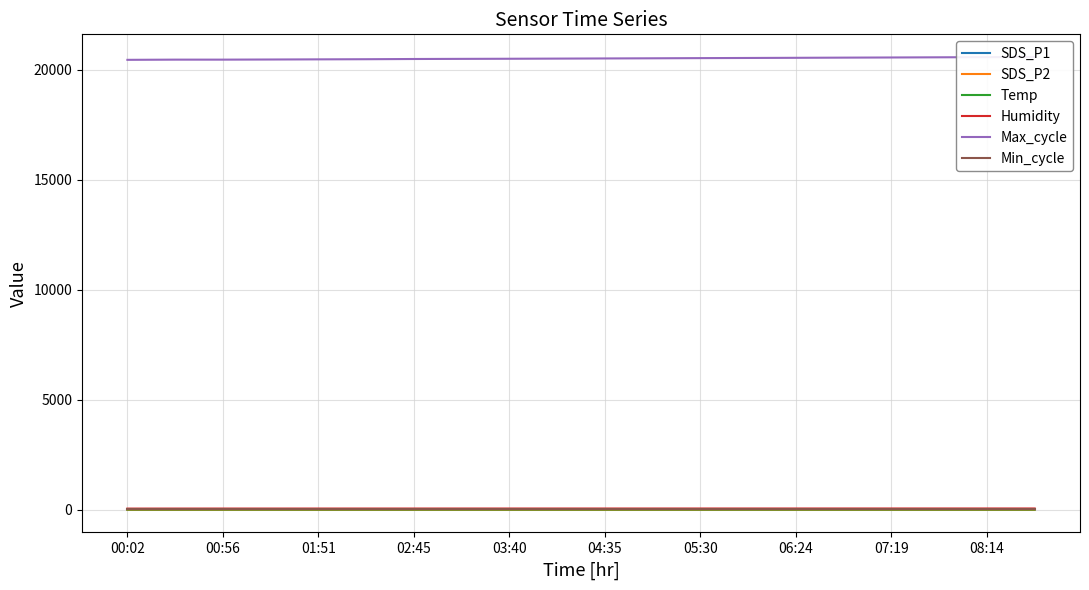

List the series in order of their peak value, highest first.

Max_cycle, Humidity, Min_cycle, Temp, SDS_P1, SDS_P2